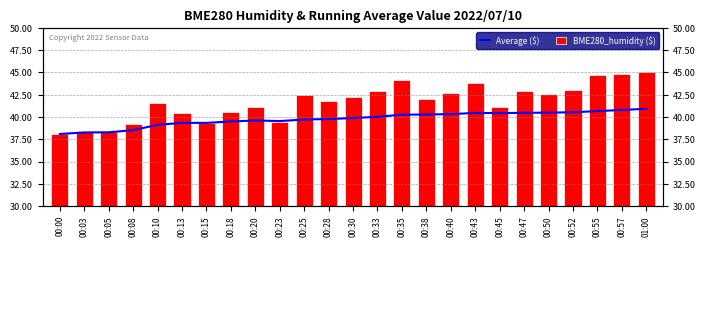

Are the bars grouped side by side (vs. stacked)?

Yes